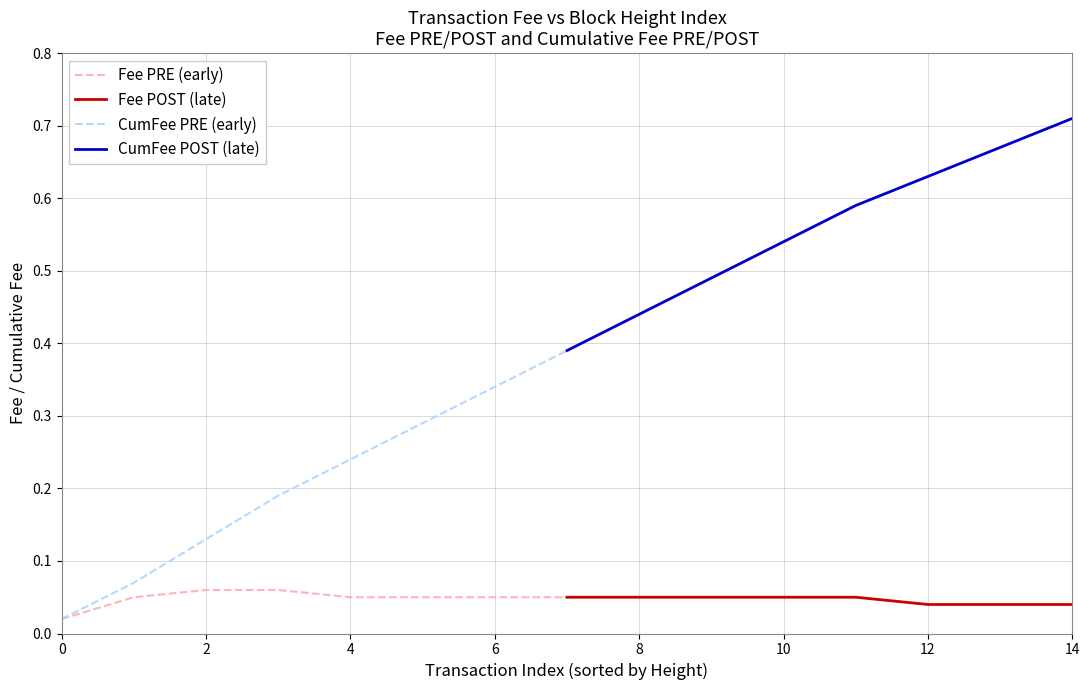

The Fee PRE (early) series shows 0.0 at 4. True or false?

False